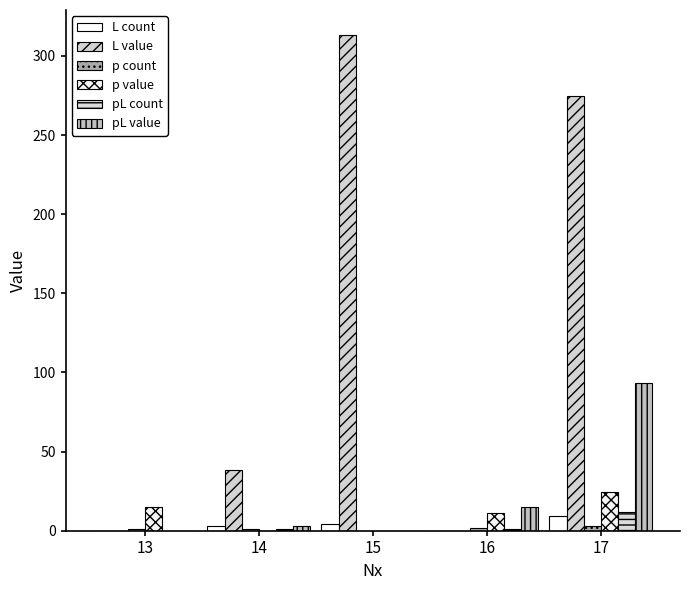

Where does the p count series first go above 1?

16